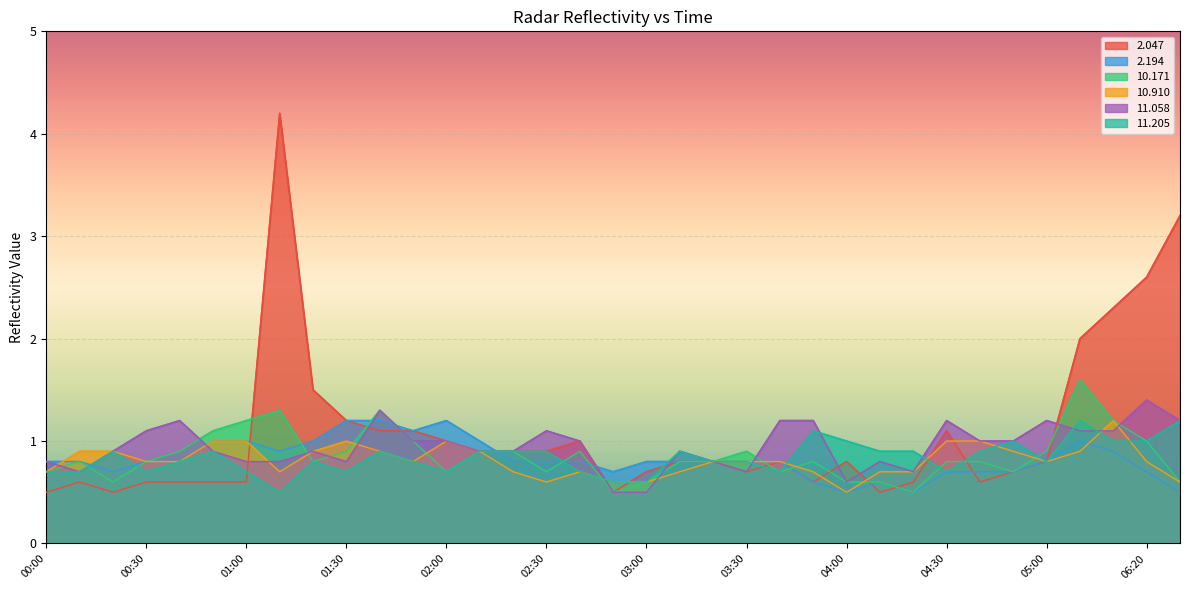

What is the lowest value of the  11.205 series?

0.5